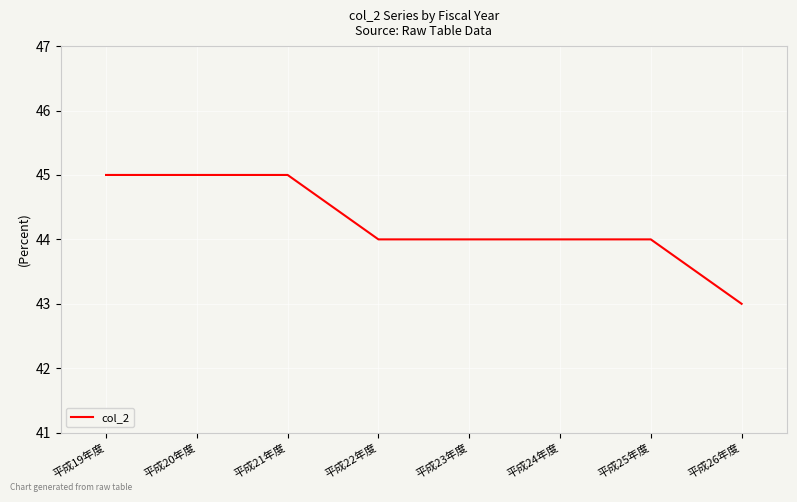

What is the ratio of the value at 平成20年度 to the value at 平成25年度?

1.0